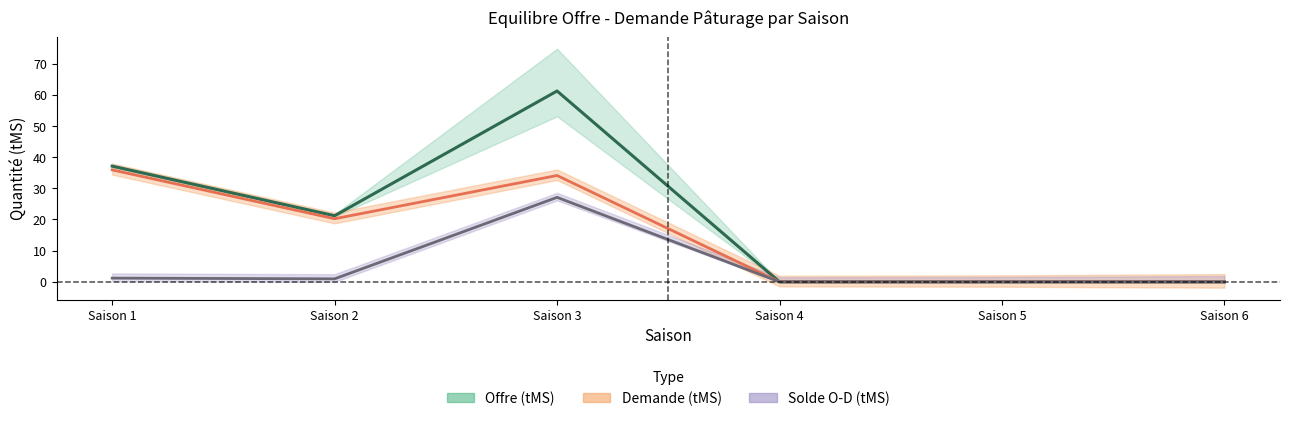

The value of Offre (tMS) at Saison 4 is 26.2. True or false?

False